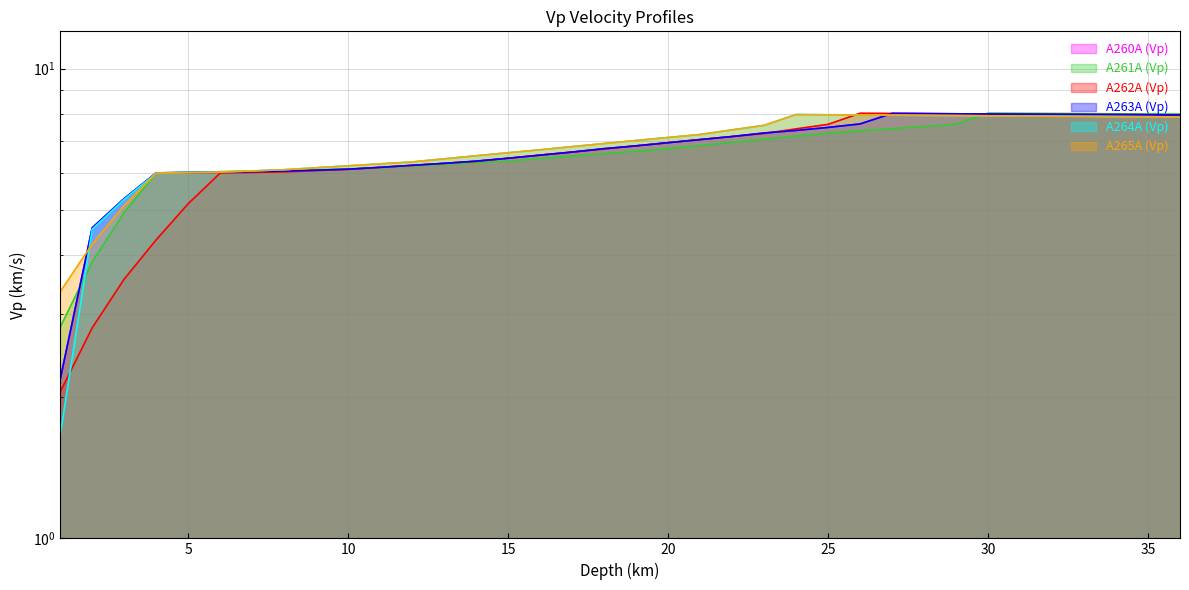

Is it true that A264A (Vp) equals 6.8 at 17?

True